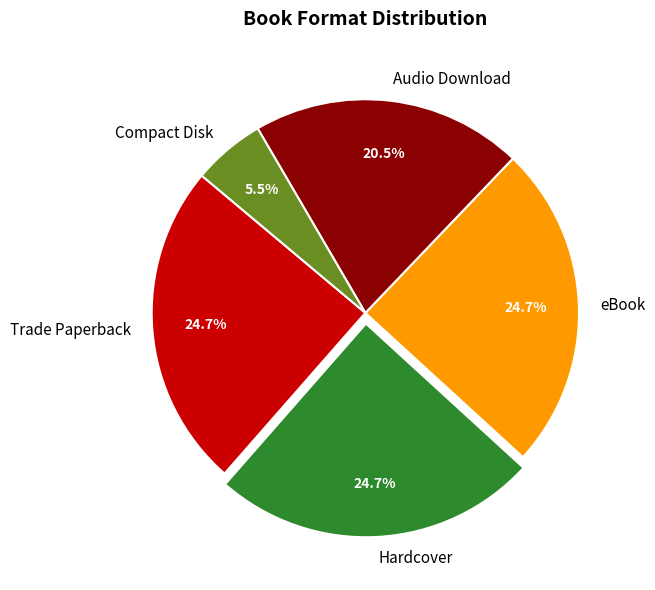

Does Trade Paperback represent more than half of the total?

No